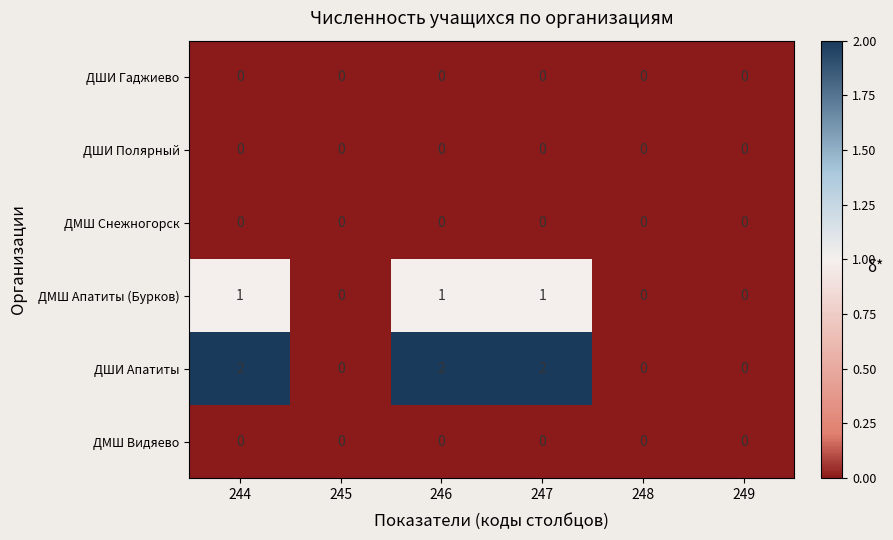

The ДШИ Гаджиево series shows 0 at 247. True or false?

True